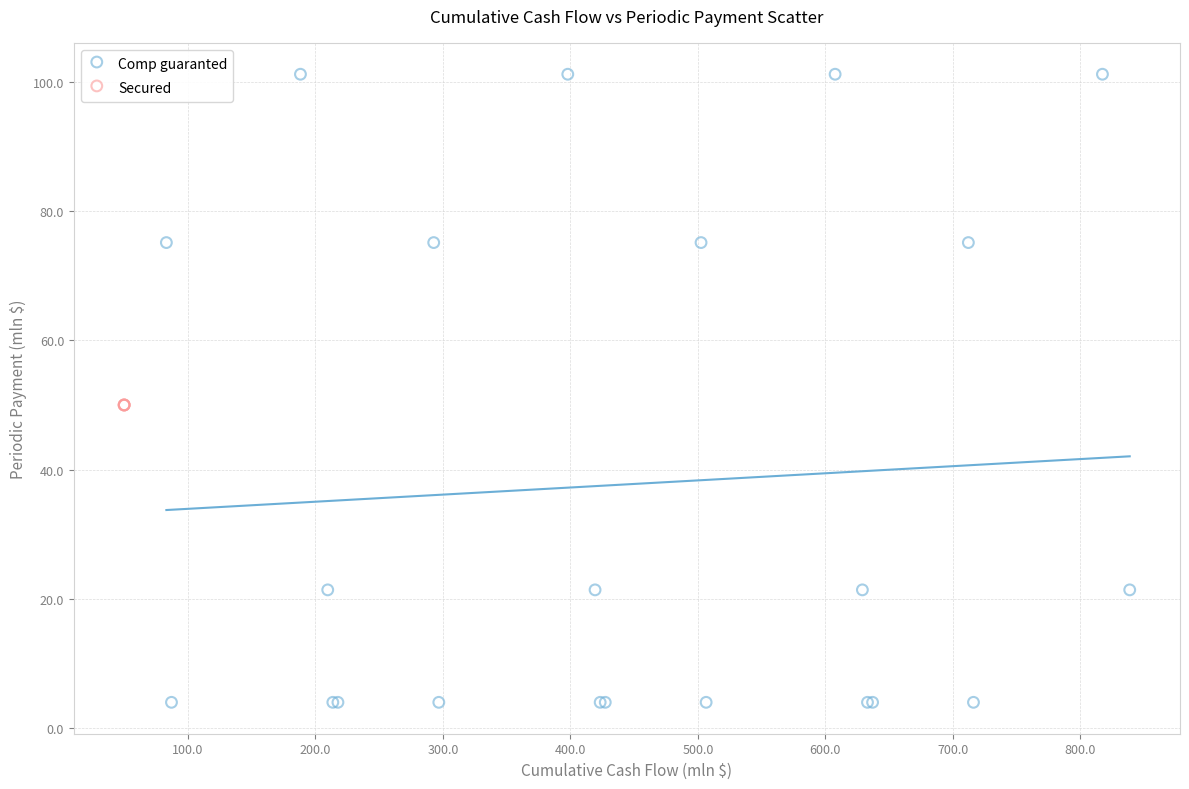

Which series contains the lowest Y value?

Comp guaranted